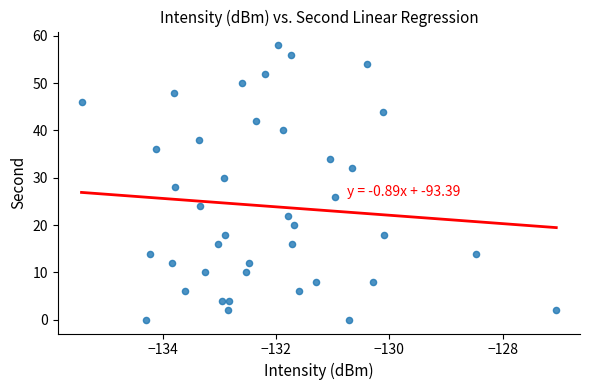

What is the range of Y values (max minus min)?

58